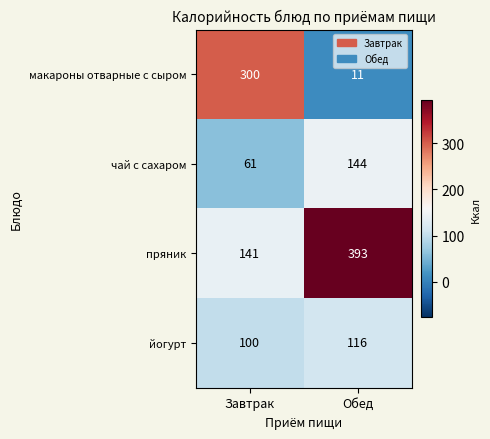

What is the average value of the йогурт series?

108